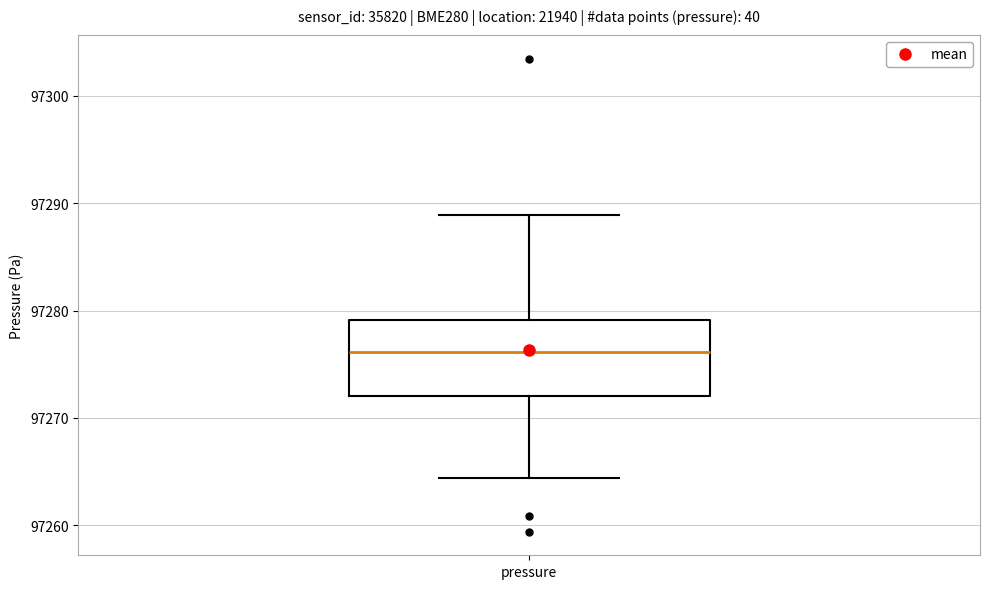

Read this box plot against the y-axis: the position of the median line, the range covered by the box, and the ends of both whiskers. The values are not printed on the chart, so give them approximately, as read against the axis.

median 97276, box 97272 to 97279, whiskers 97264 to 97289